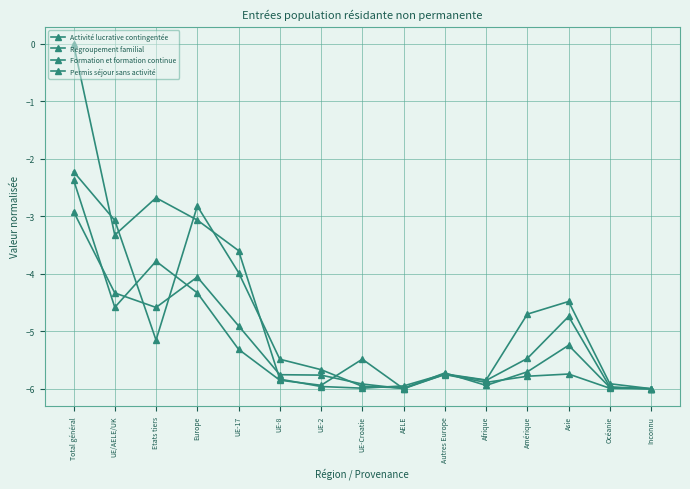

Reading right to left, list all the values displayed in this chart.

Activité lucrative contingentée: -6.0	-6.0	-4.7	-5.5	-5.9	-5.7	-6.0	-5.5	-5.9	-5.8	-5.3	-4.3	-3.8	-4.6	-2.4
Regroupement familial: -6.0	-6.0	-5.2	-5.7	-5.9	-5.7	-6.0	-5.9	-5.8	-5.8	-4.9	-4.1	-4.6	-4.3	-2.9
Formation et formation continue: -6.0	-5.9	-4.5	-4.7	-5.8	-5.7	-5.9	-6.0	-6.0	-5.8	-3.6	-3.1	-2.7	-3.3	0.0
Permis séjour sans activité: -6.0	-6.0	-5.7	-5.8	-5.9	-5.8	-6.0	-6.0	-5.7	-5.5	-4.0	-2.8	-5.2	-3.1	-2.2